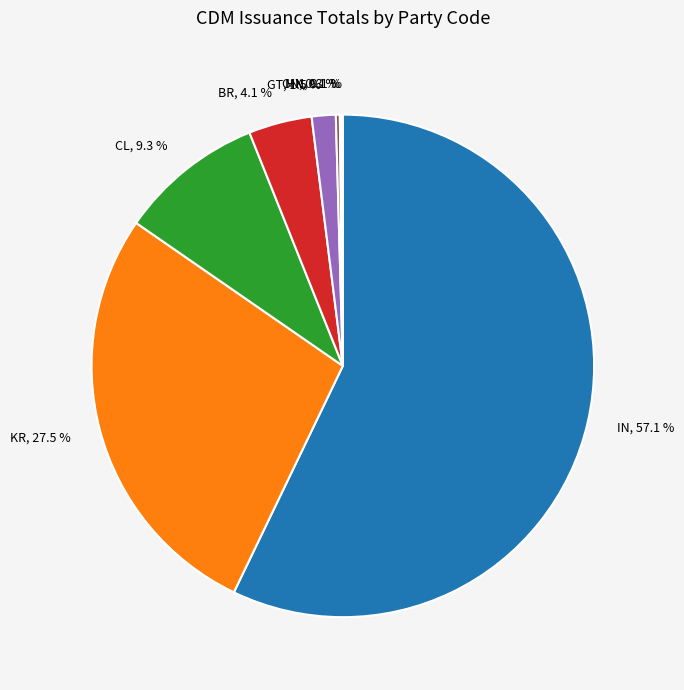

Which slice is the largest?

IN, 57.1 %